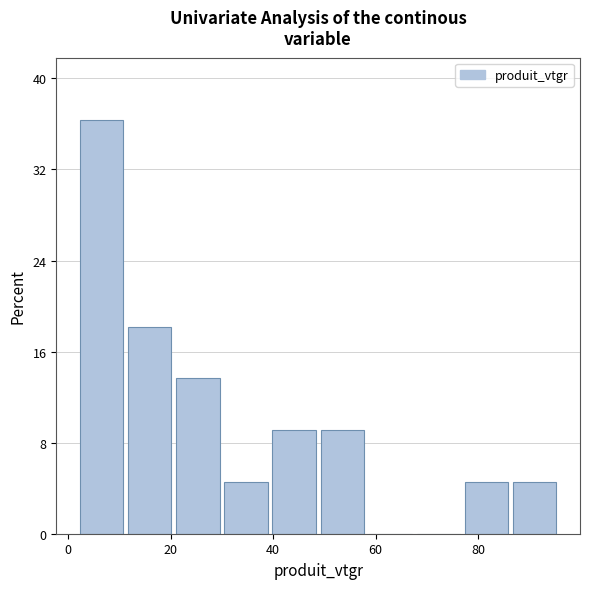

Reading left to right, transcribe this chart: for each bar, give the range it covers on the x-axis and its height. Neither the bar edges nor the heights are printed on the chart, so give them approximately, as read against the axes.

2 to 12: 36
12 to 22: 18
22 to 30: 14
30 to 40: 5
40 to 50: 9
50 to 58: 9
58 to 68: 0
68 to 78: 0
78 to 86: 5
86 to 96: 5